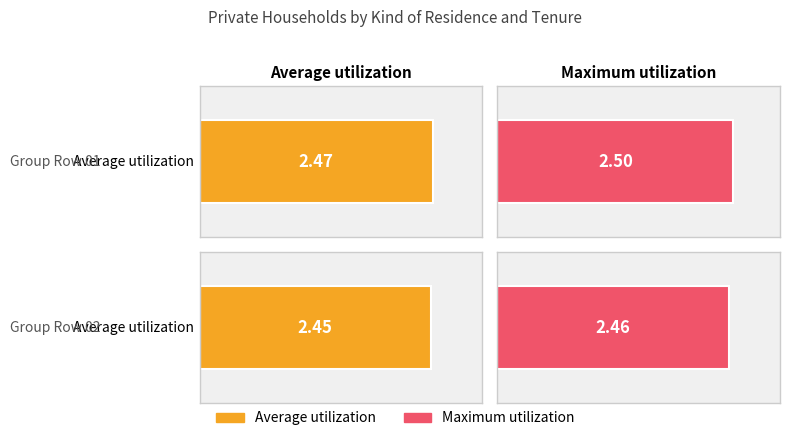

Which category has the highest value across all series?

Row 01